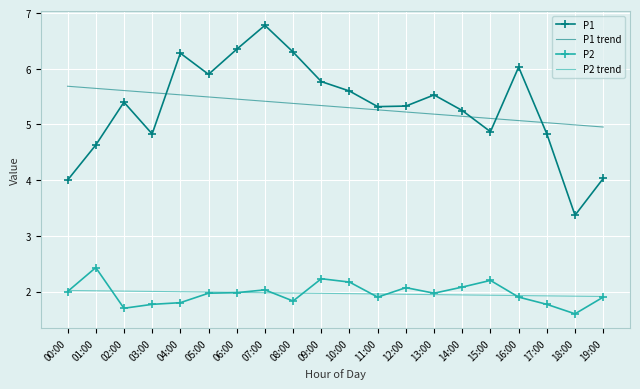

What is the minimum value for P2?

1.6